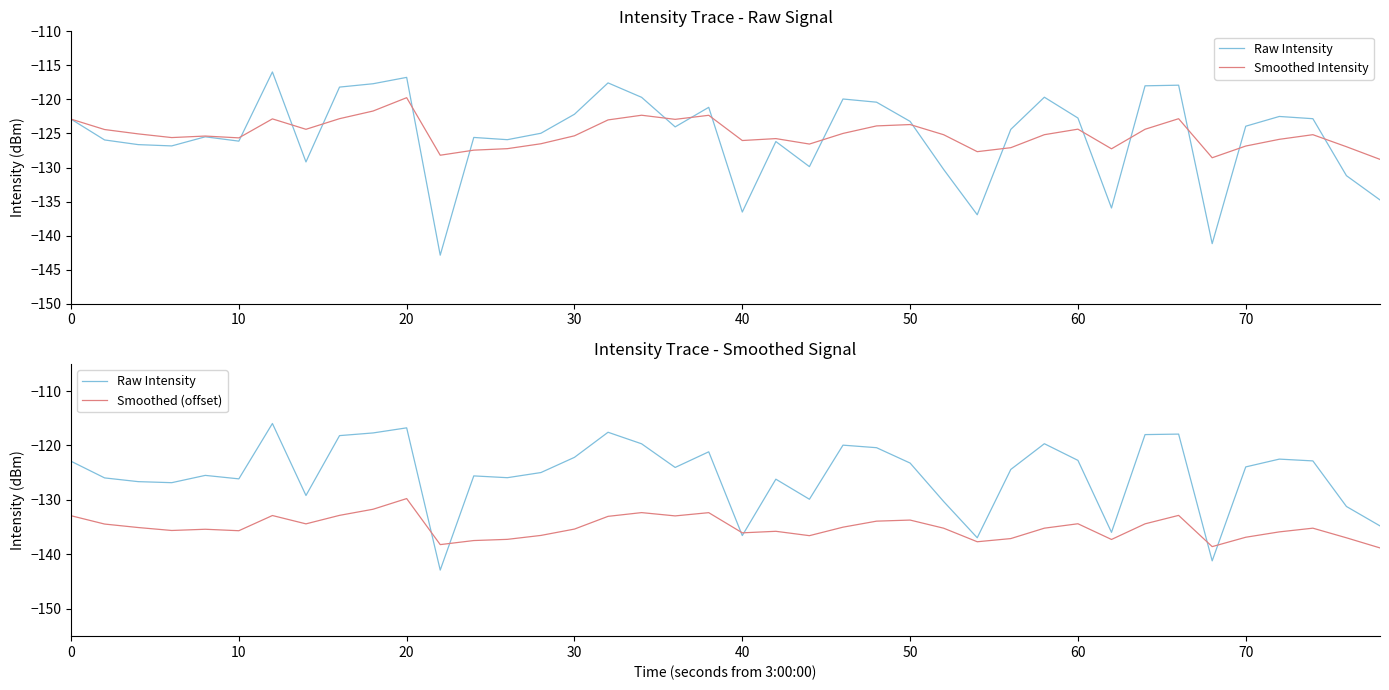

What is the lowest value of the Smoothed (offset) series?

-138.8